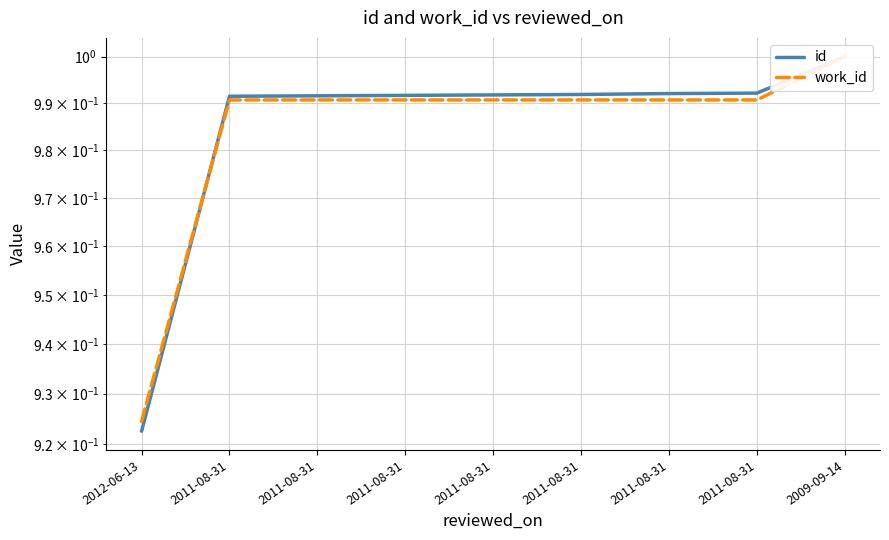

What is the sum of the id values at 2011-08-31 and 2011-08-31?

2.0